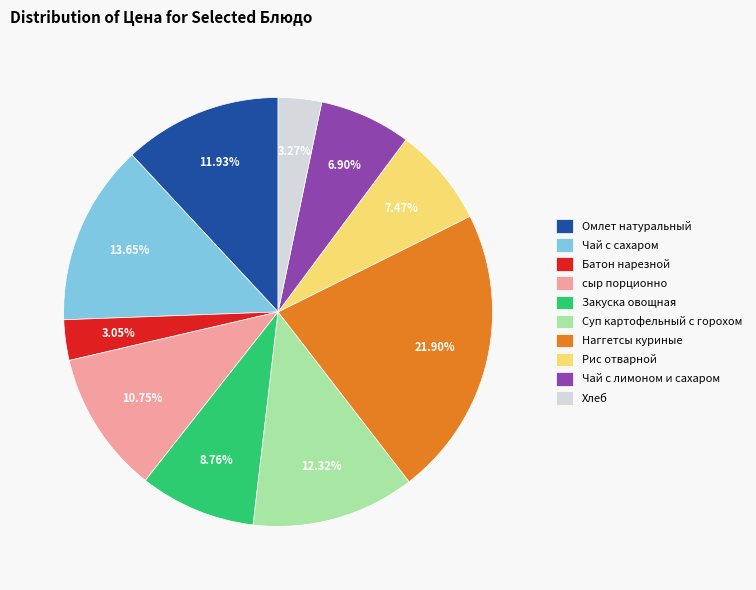

Does Омлет натуральный account for over 50% of the chart?

No